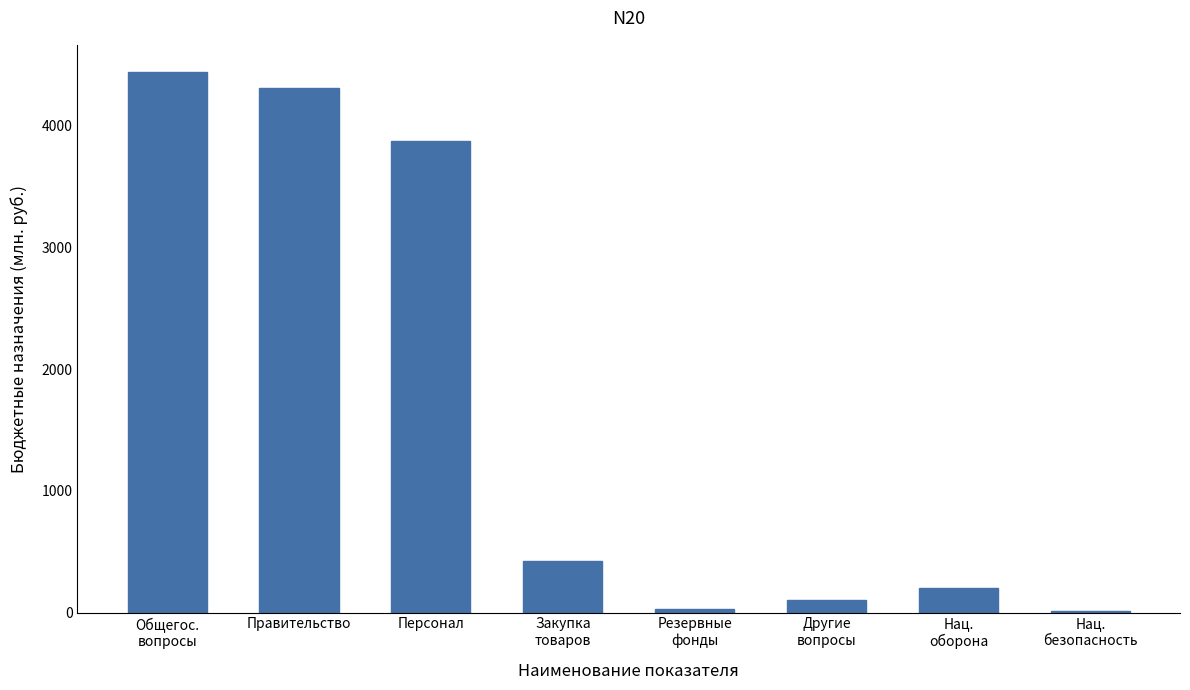

Between Резервные
фонды and Персонал, which is larger?

Персонал